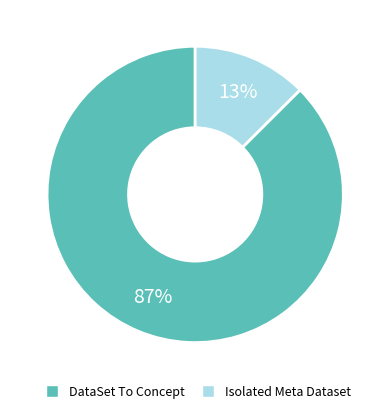

How many slices are in this pie chart?

2